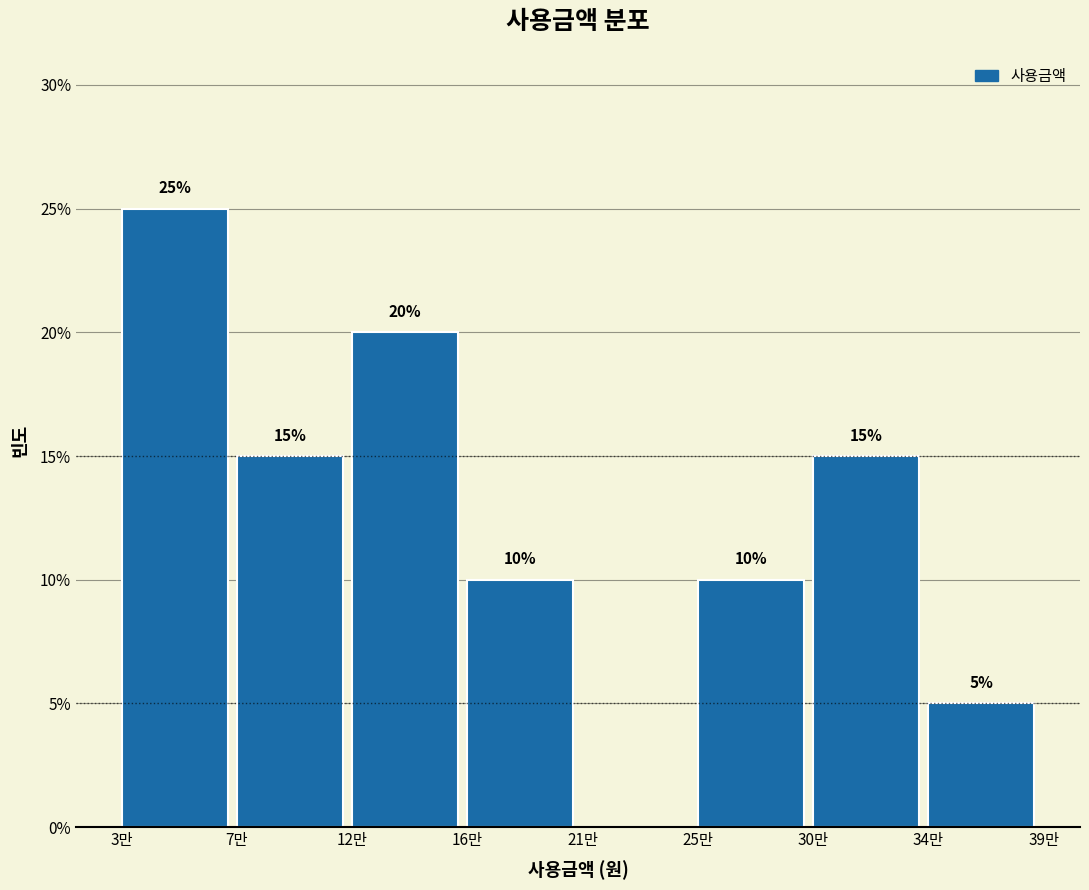

Reading left to right, extract all data points from this chart.

3만=25	7만=15	12만=20	16만=10	21만=0	25만=10	30만=15	34만=5